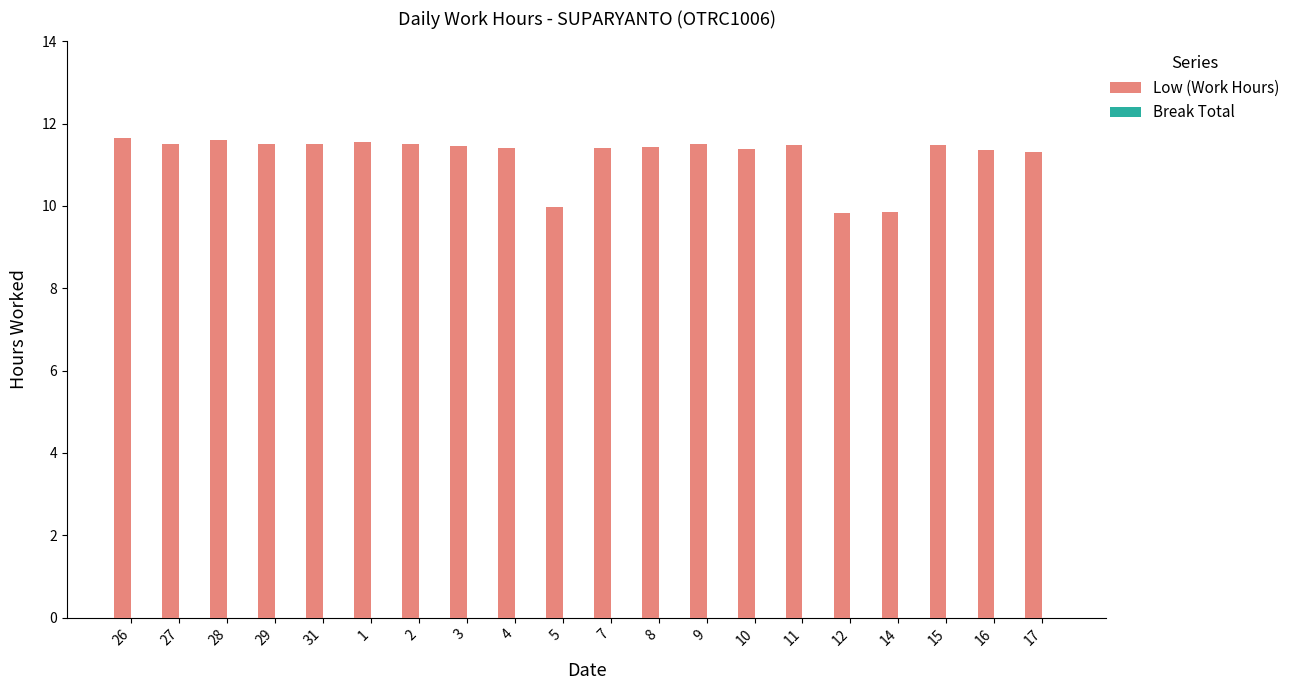

What is the sum of all values?

224.7